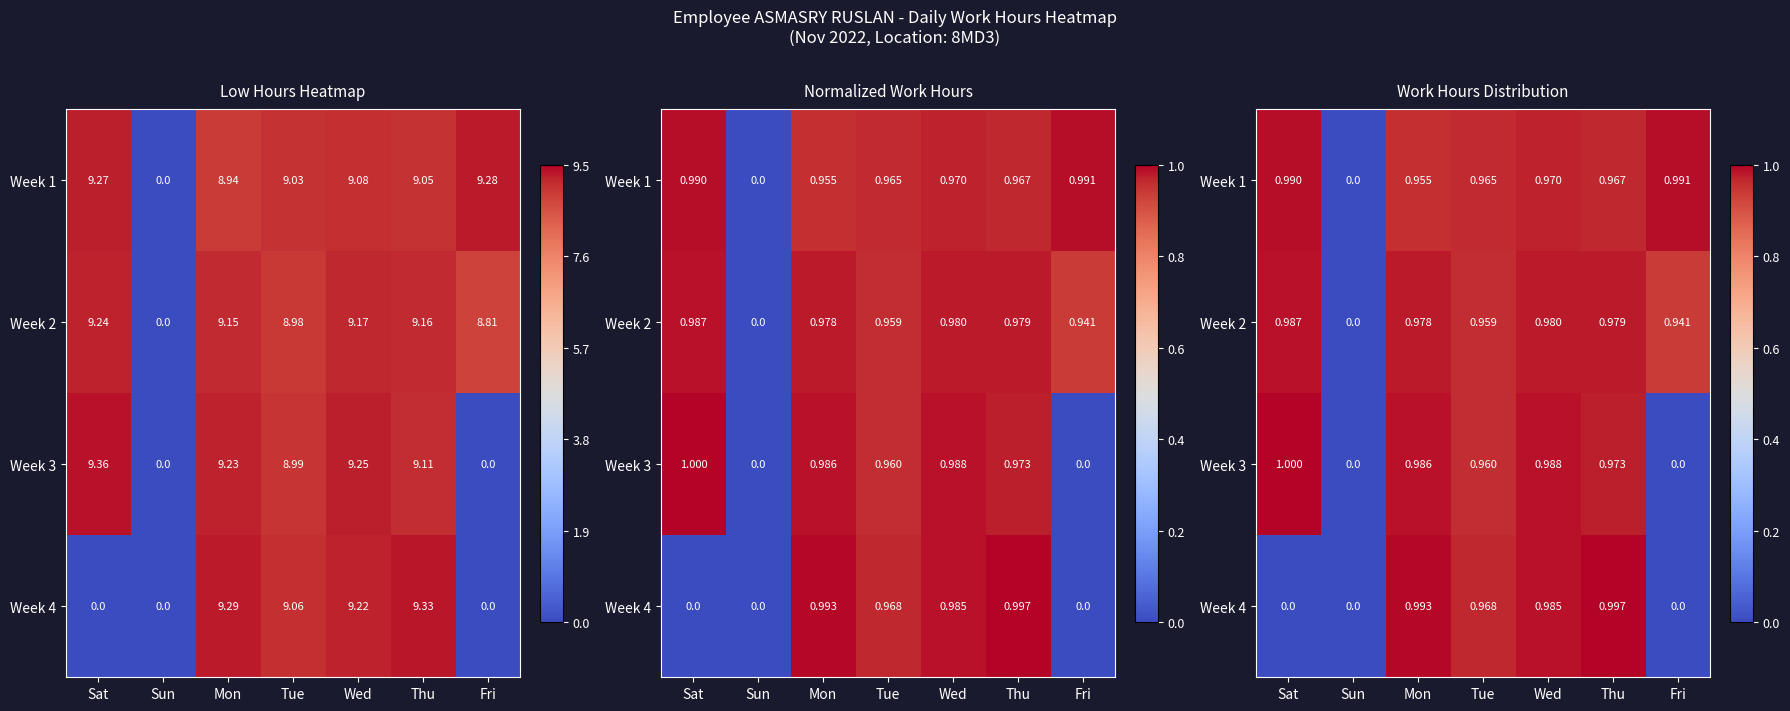

The Week 1 series shows 1.0 at Thu. True or false?

True